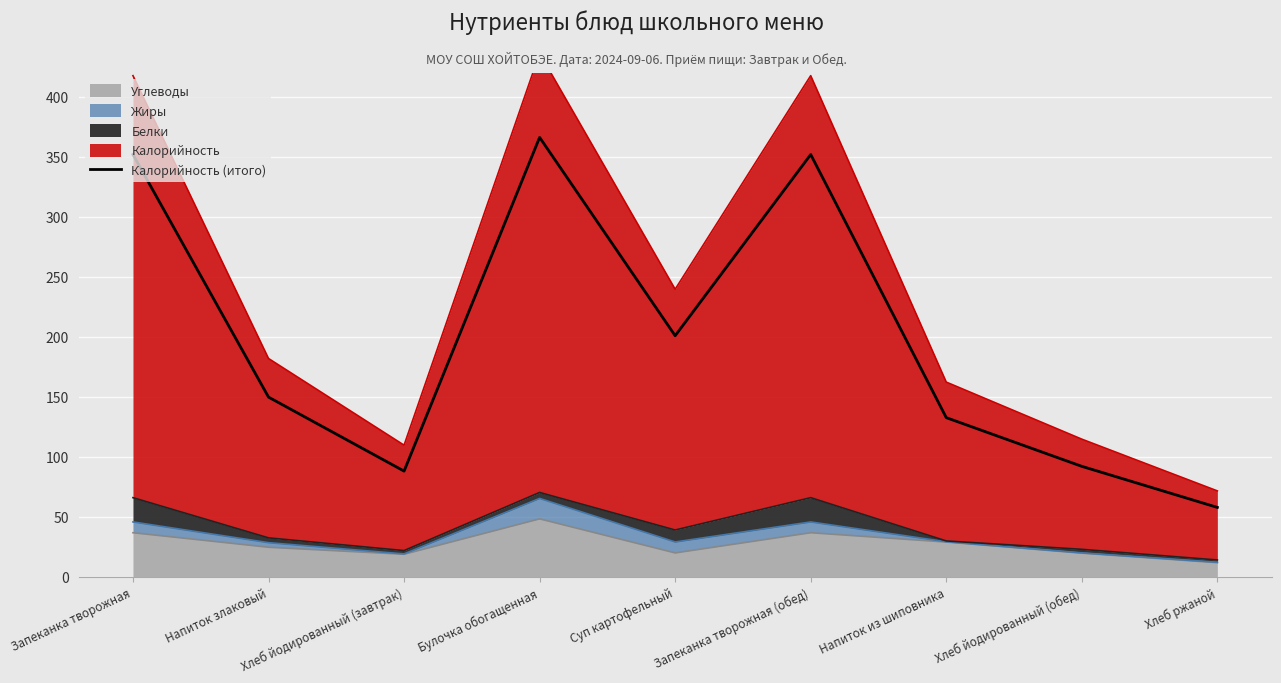

Is it true that the value at Хлеб йодированный (завтрак) is 142.7?

False